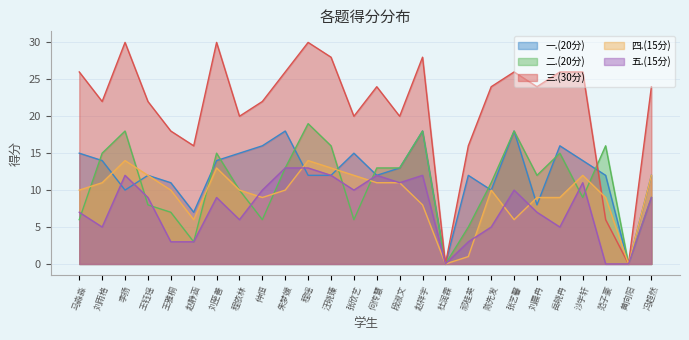

What is the label of the 2nd point from the right?

黄向阳